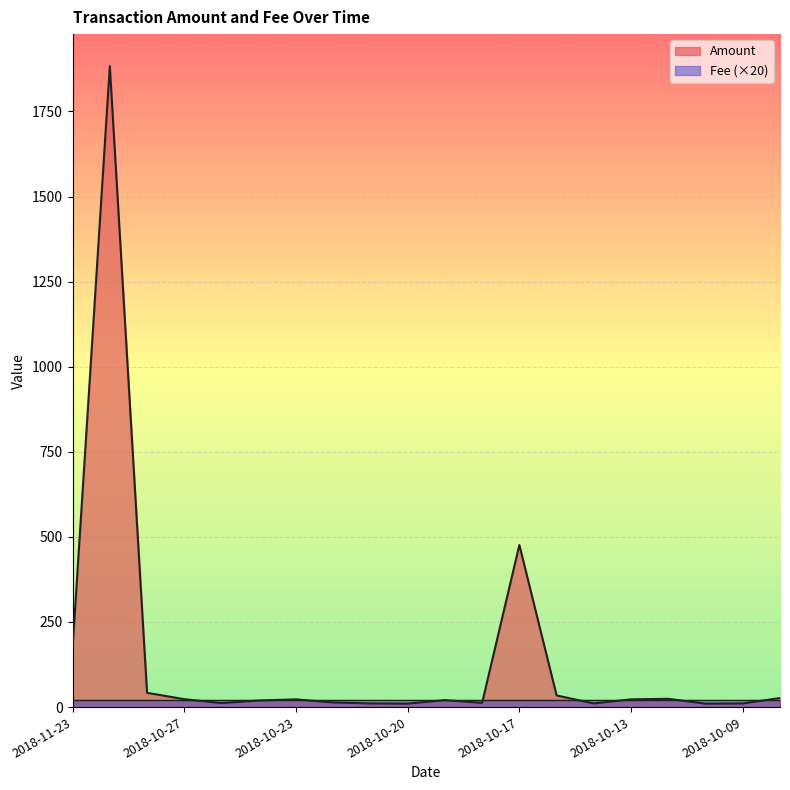

Which label corresponds to the smallest value in the chart?

2018-10-10